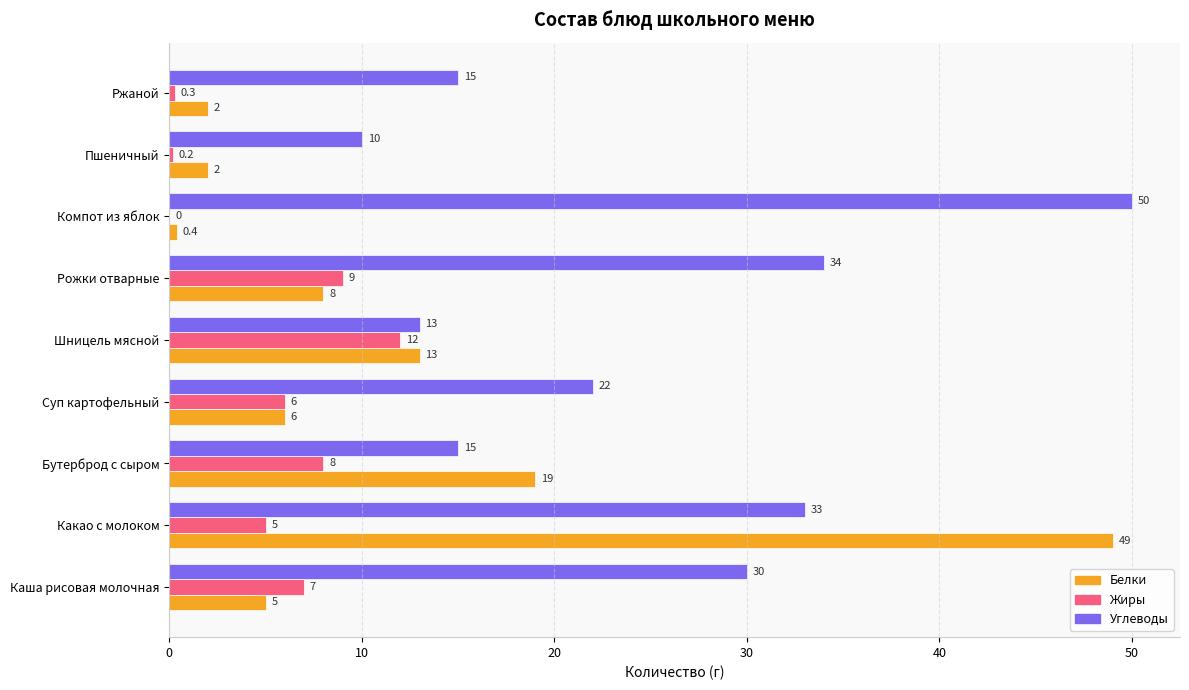

Between Бутерброд с сыром and Ржаной, which series saw the biggest shift?

Белки